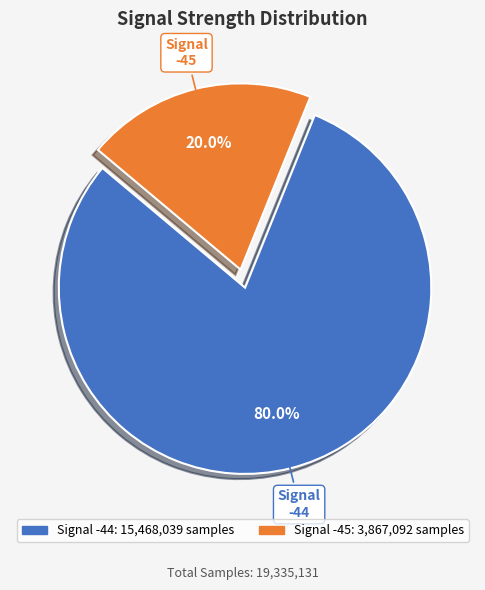

Is there a majority slice in this chart?

Yes